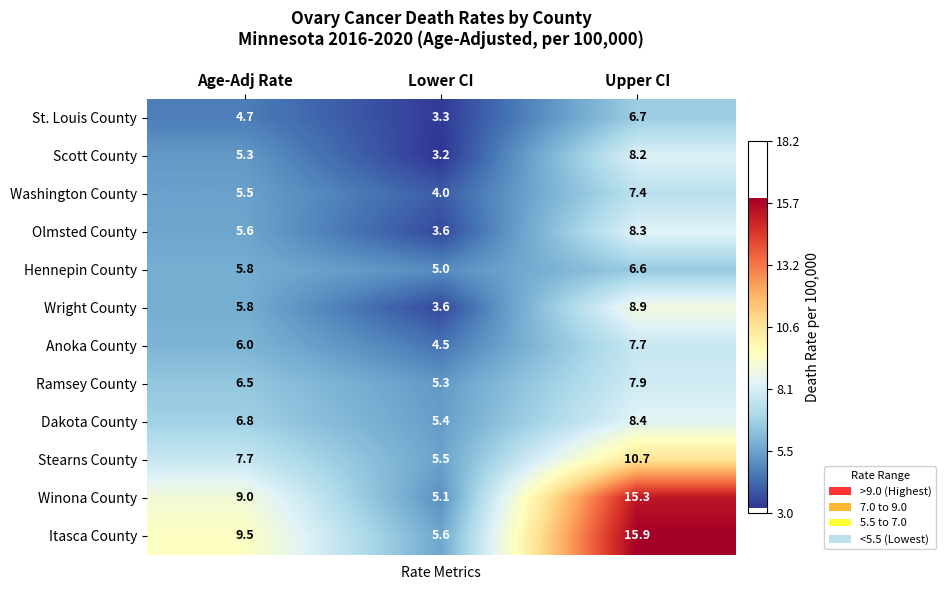

Count the number of data series in this chart.

12